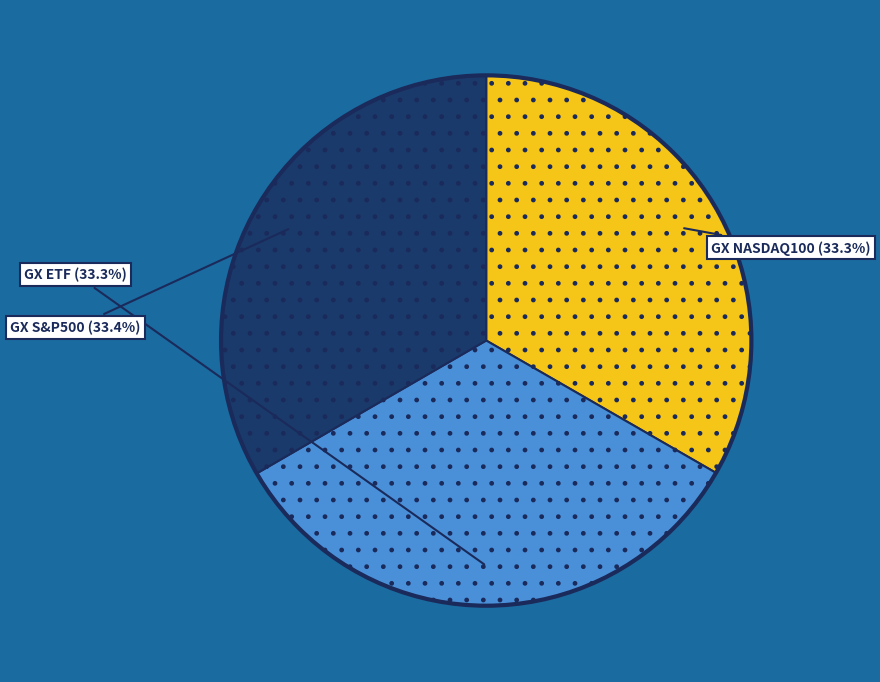

Does any single category account for the majority?

No